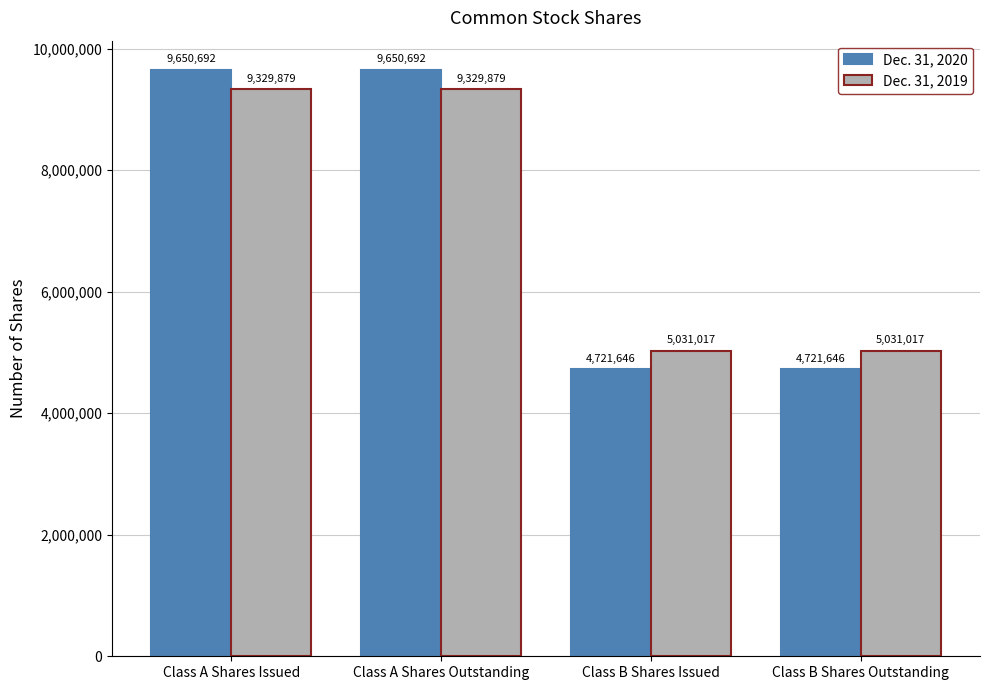

The Dec. 31, 2020 series shows 7525376 at Class B Shares Outstanding. True or false?

False